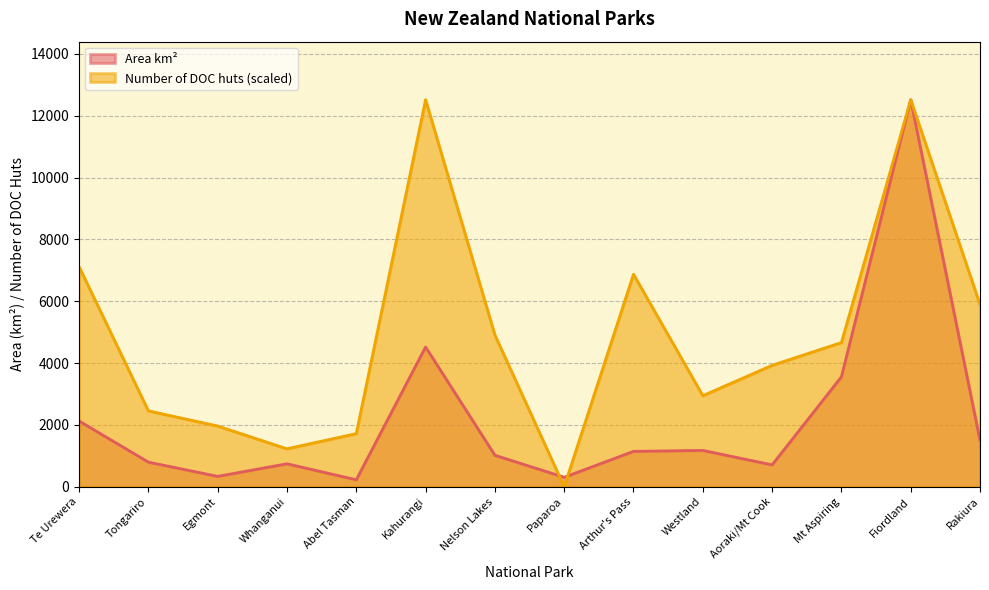

List the labels in order of Number of DOC huts value, largest first.

Kahurangi, Fiordland, Te Urewera, Arthur's Pass, Rakiura, Nelson Lakes, Mt Aspiring, Aoraki/Mt Cook, Westland, Tongariro, Egmont, Abel Tasman, Whanganui, Paparoa